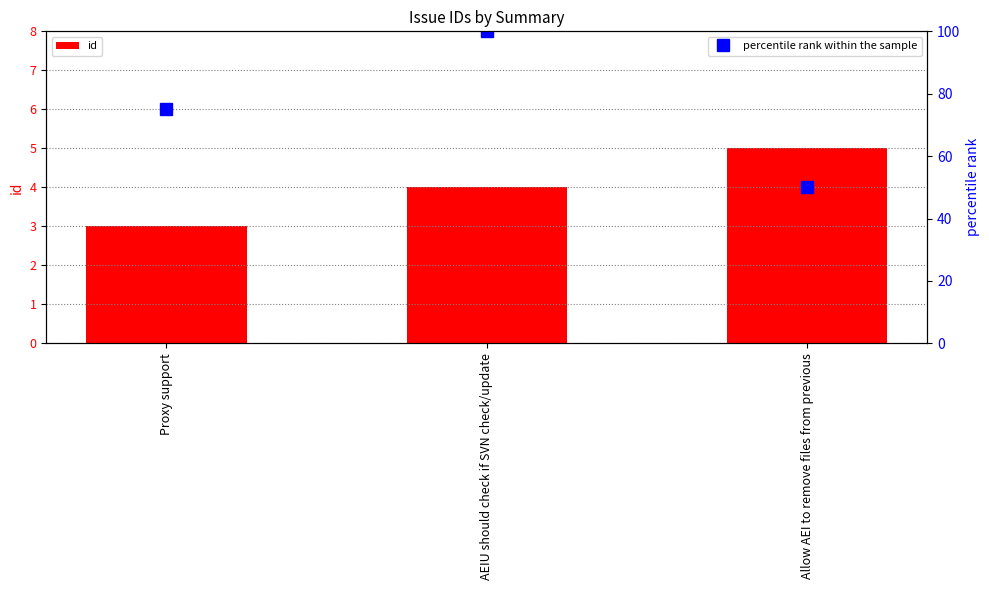

What is the total value across all series at AEIU should check if SVN check/update?

104